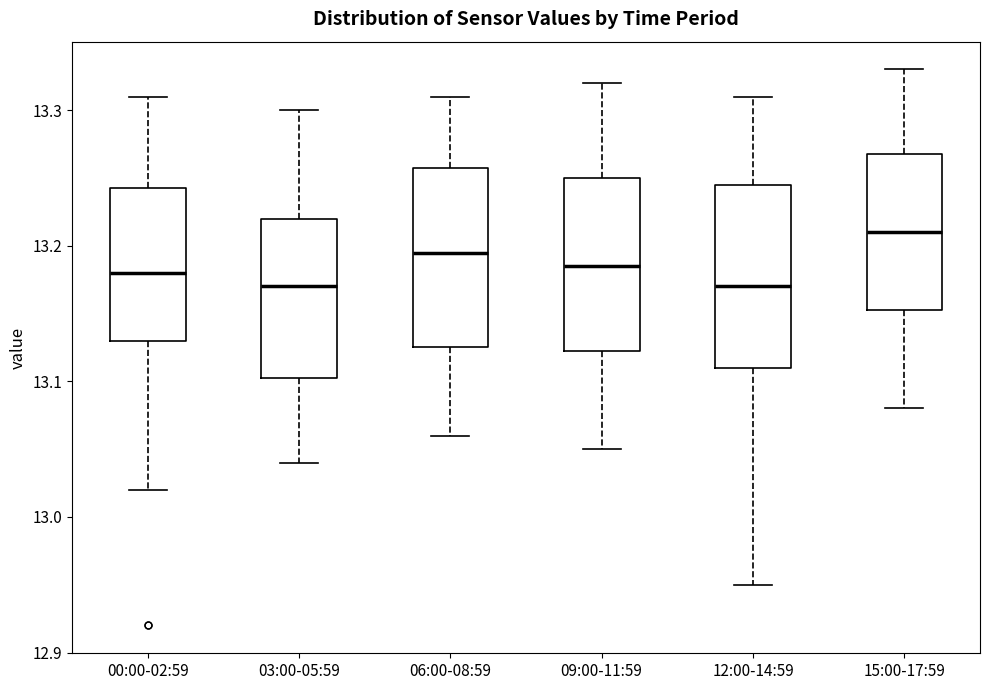

Reading left to right, read every box against the y-axis: the position of its median line, the range the box covers, and the ends of its whiskers. The values are not printed on the chart, so give them approximately, as read against the axis.

00:00-02:59: median 13.18, box 13.13 to 13.24, whiskers 13.02 to 13.31
03:00-05:59: median 13.17, box 13.10 to 13.22, whiskers 13.04 to 13.30
06:00-08:59: median 13.20, box 13.13 to 13.26, whiskers 13.06 to 13.31
09:00-11:59: median 13.19, box 13.12 to 13.25, whiskers 13.05 to 13.32
12:00-14:59: median 13.17, box 13.11 to 13.25, whiskers 12.95 to 13.31
15:00-17:59: median 13.21, box 13.15 to 13.27, whiskers 13.08 to 13.33